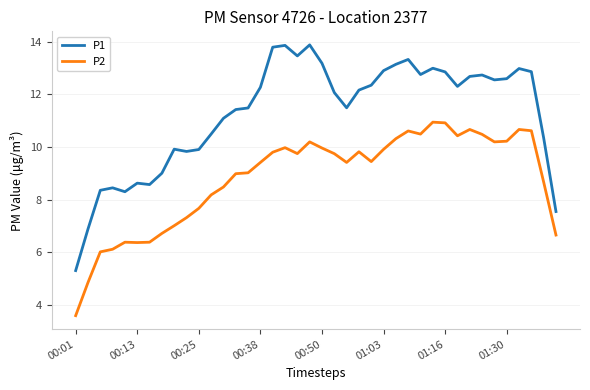

Rank the series by their average value, from lowest to highest.

P2, P1